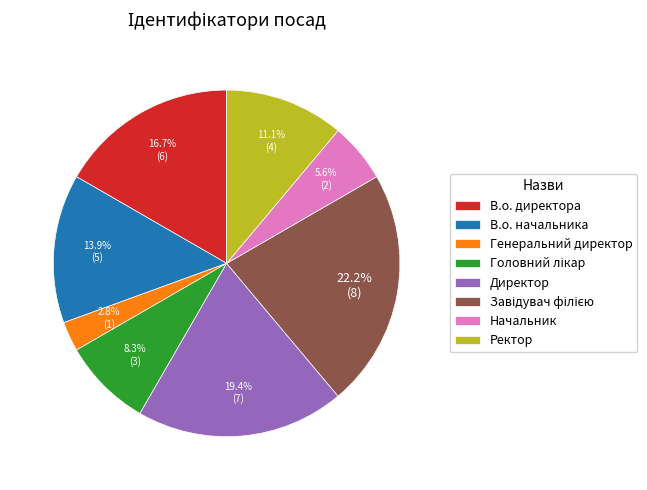

Which has a higher value, Директор or Ректор?

Директор